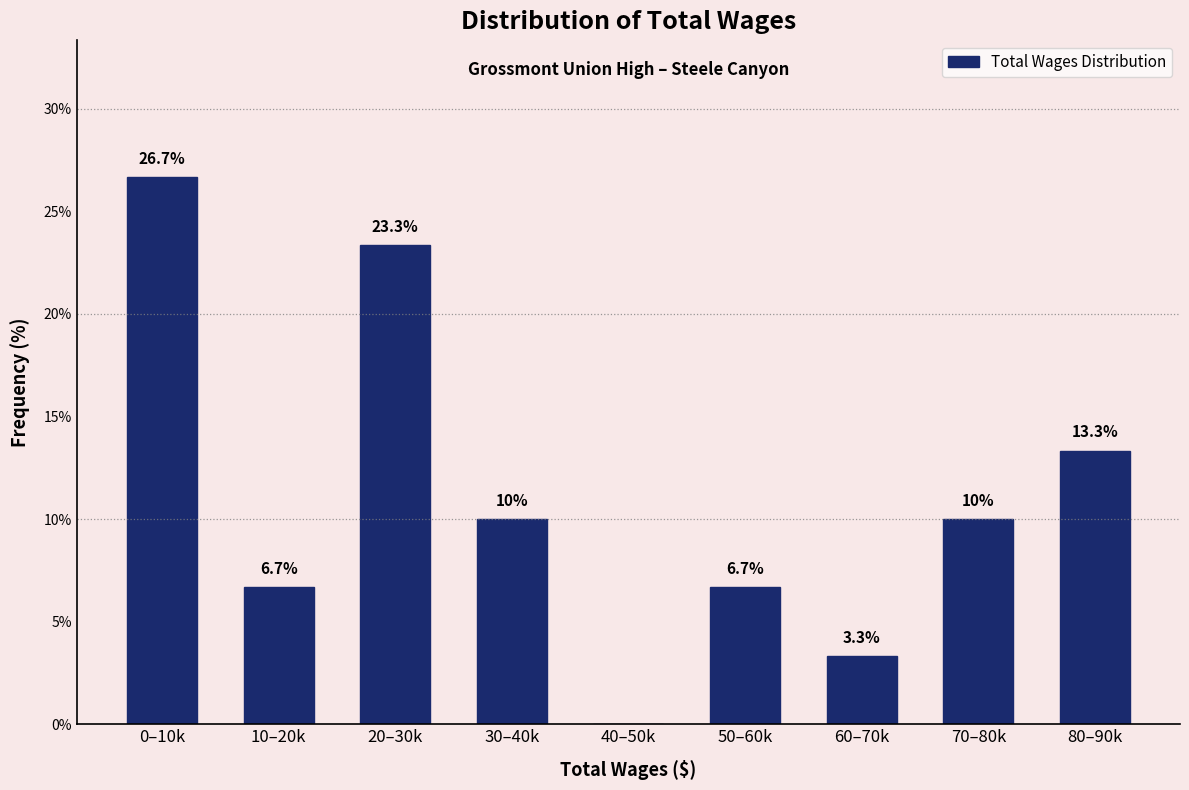

Reading right to left, what are all the values shown in this chart?

80–90k=13.3	70–80k=10.0	60–70k=3.3	50–60k=6.7	40–50k=0.0	30–40k=10.0	20–30k=23.3	10–20k=6.7	0–10k=26.7